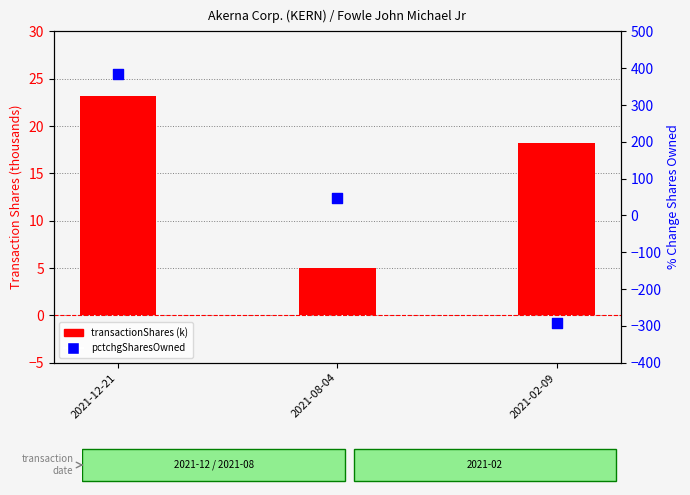

Is the value of transactionShares (k) at 2021-12-21 greater than the value of pctchgSharesOwned at 2021-08-04?

No